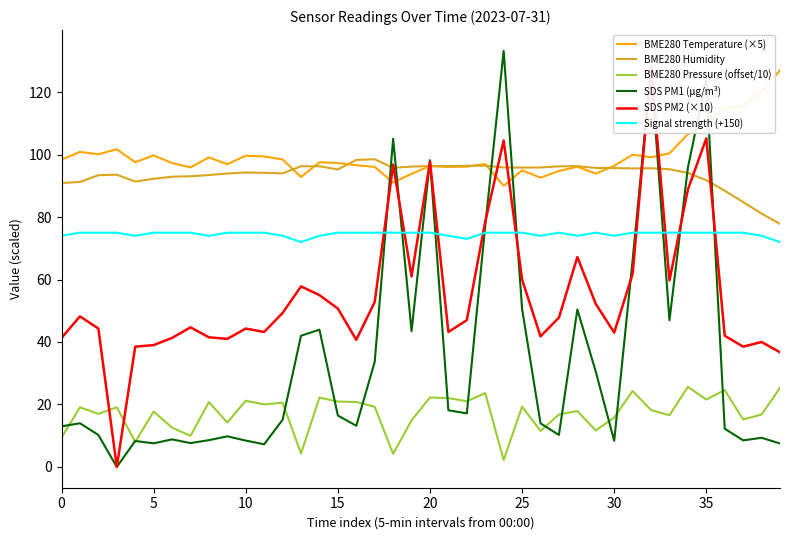

The BME280 Pressure (offset/10) series shows 22.2 at 20. True or false?

True